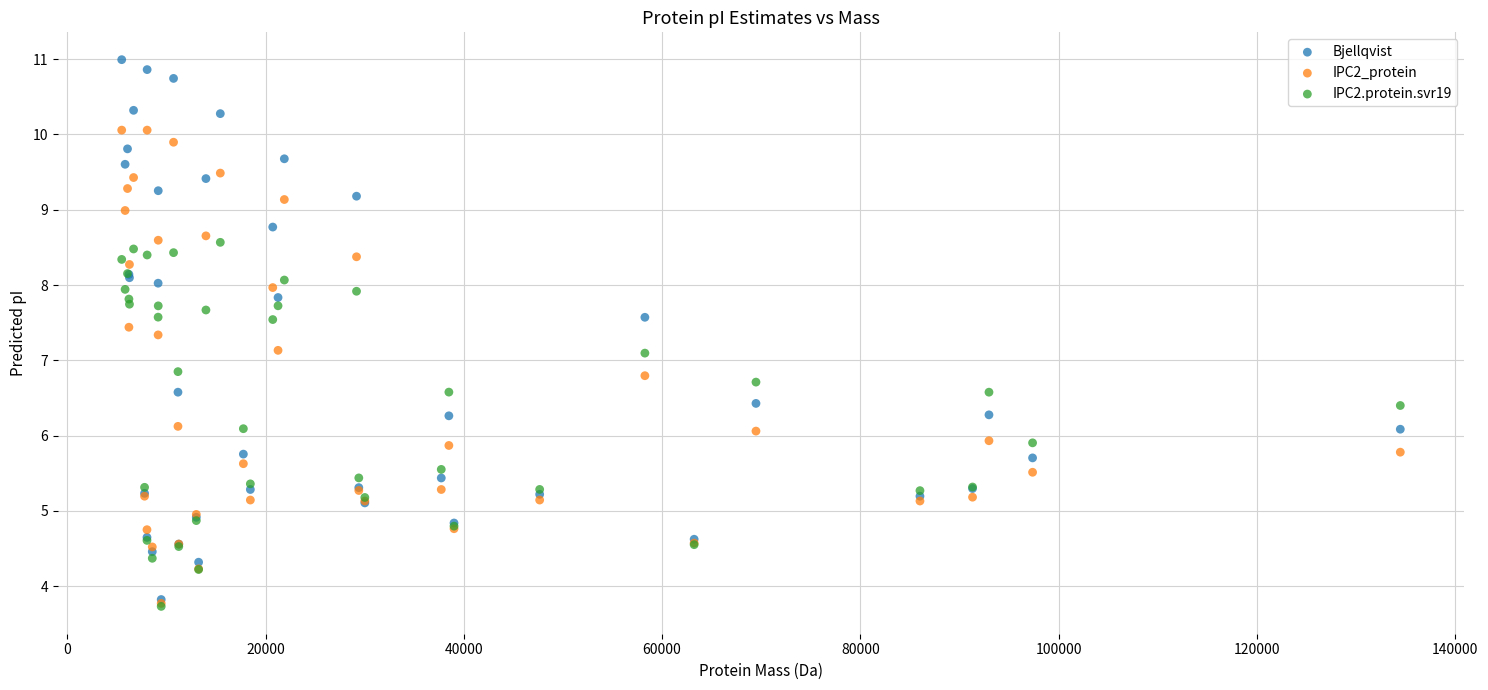

Which series reaches the maximum Y coordinate?

Bjellqvist